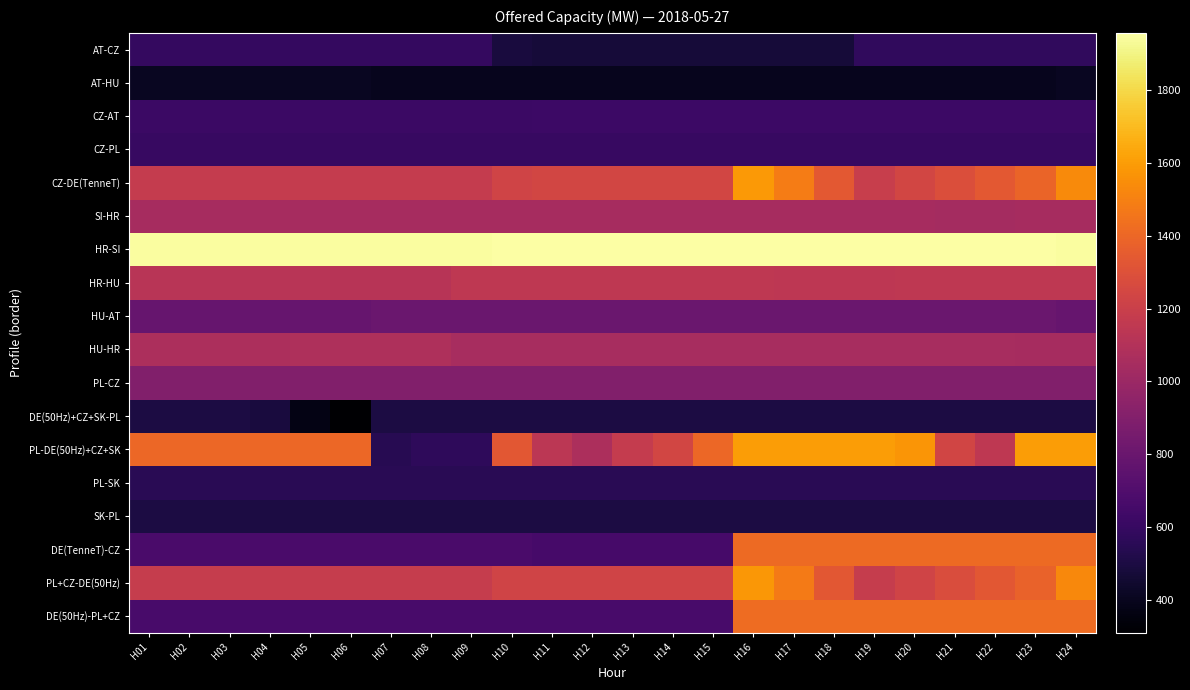

Which series has the widest spread of values?

PL-DE(50Hz)+CZ+SK